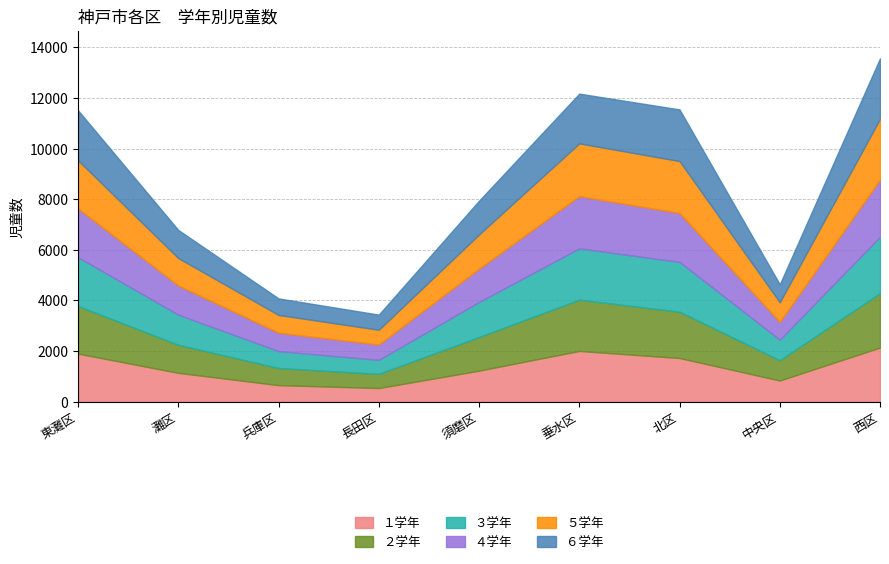

How many lines are shown in the chart?

6